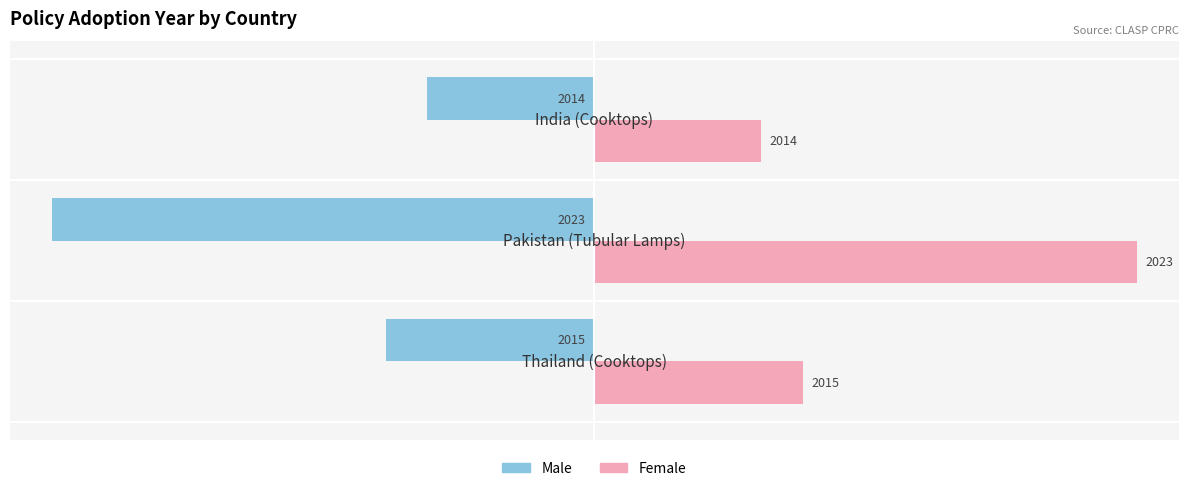

What is the sum of all Male values?

-22